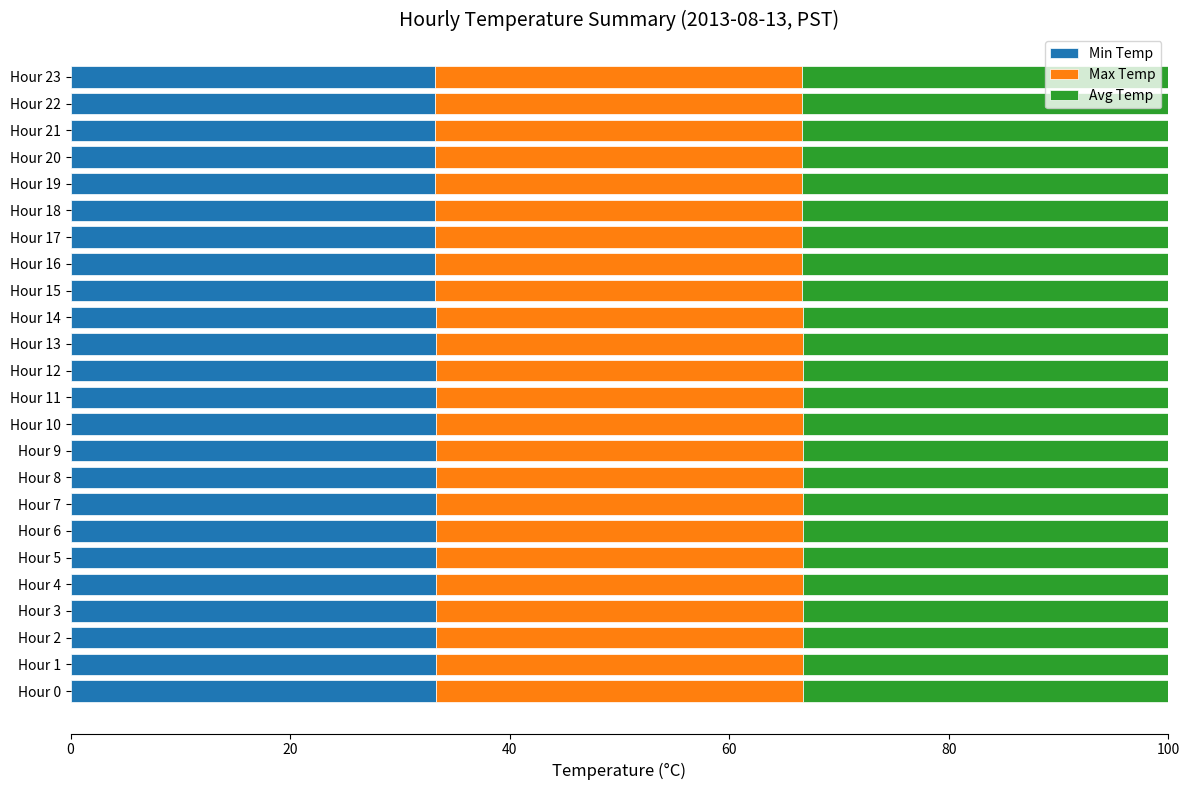

Is it true that Min Temp equals 52.0 at Hour 8?

False